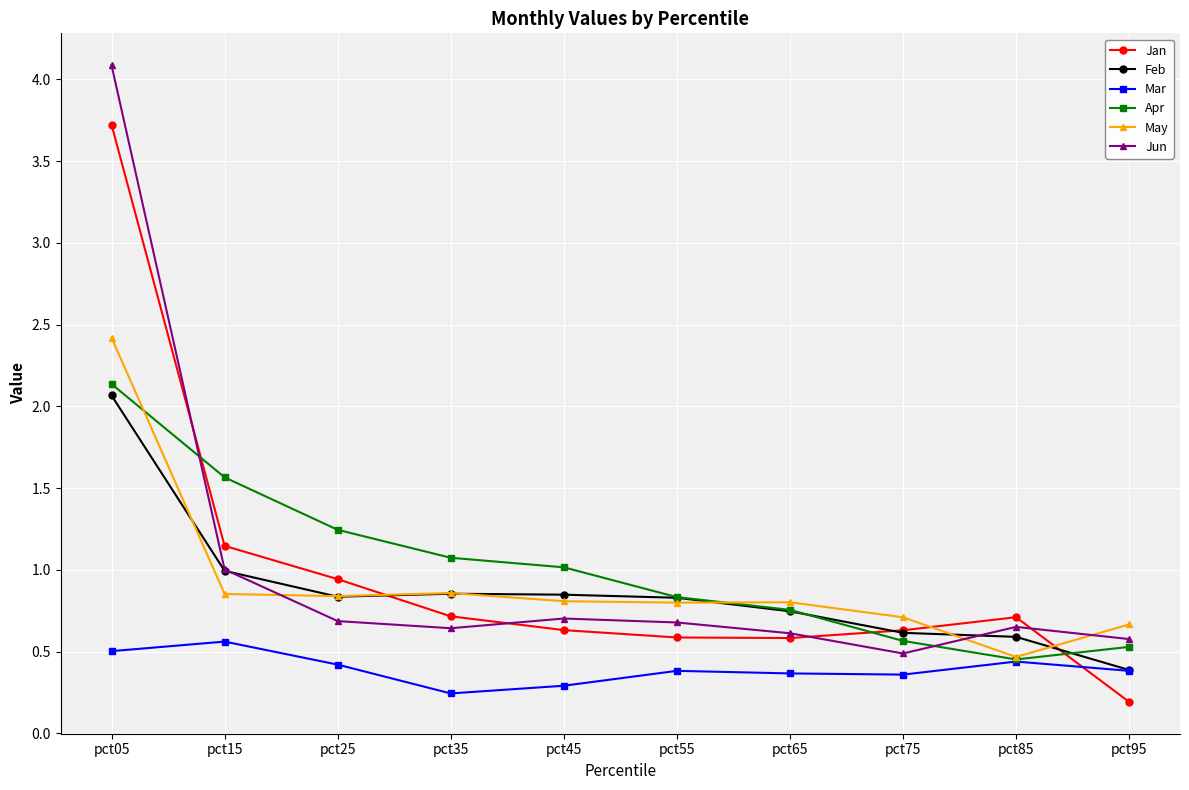

What is the average value of the Apr series?

1.0